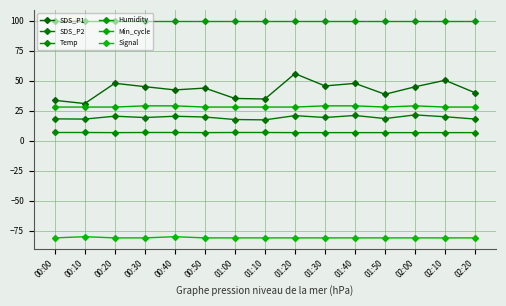

At which category is the sum across all series the highest?

01:20